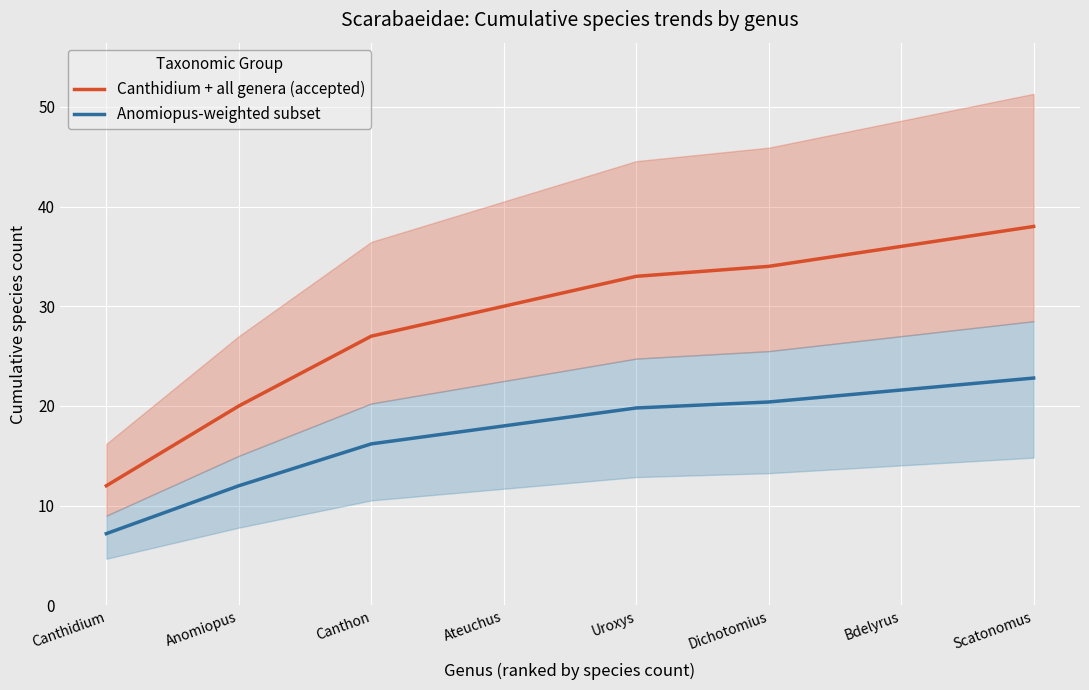

Which has a higher value, Uroxys or Canthidium?

Uroxys